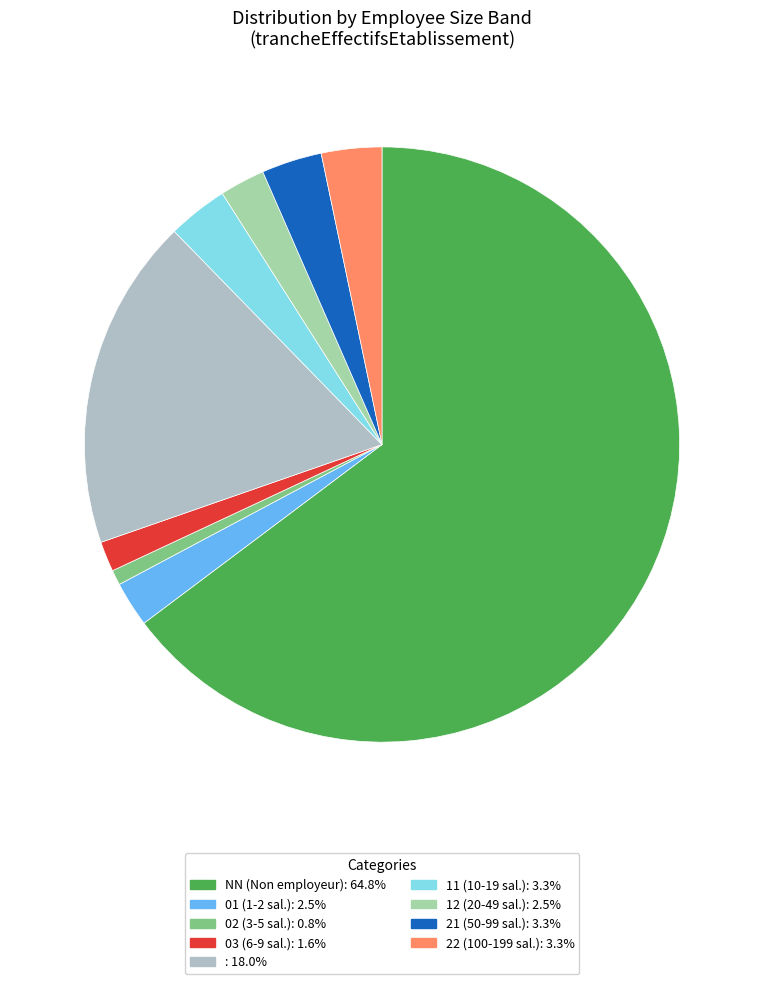

How many slices are in this pie chart?

9